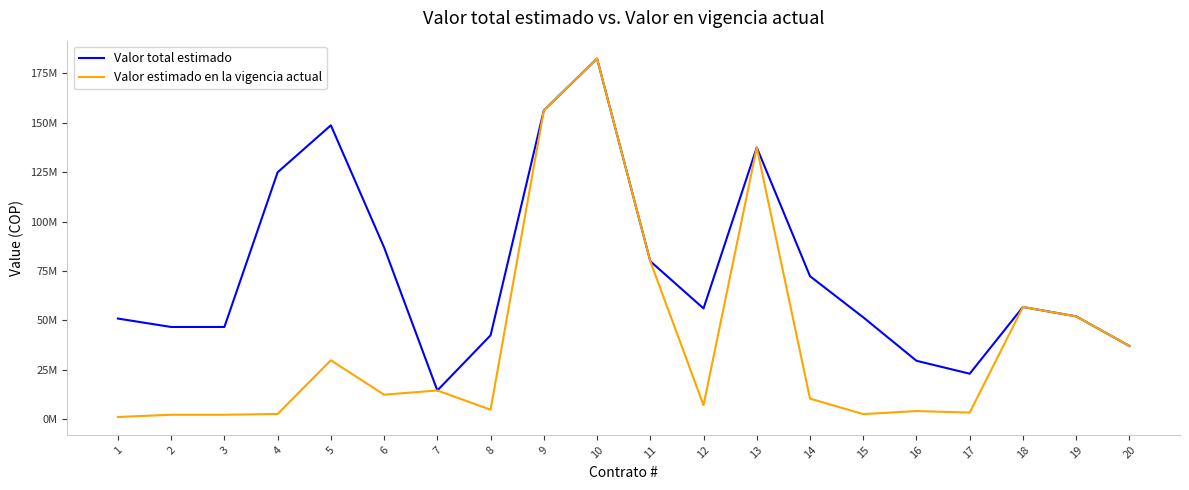

True or false: Valor total estimado and Valor estimado en la vigencia actual intersect in this chart.

False